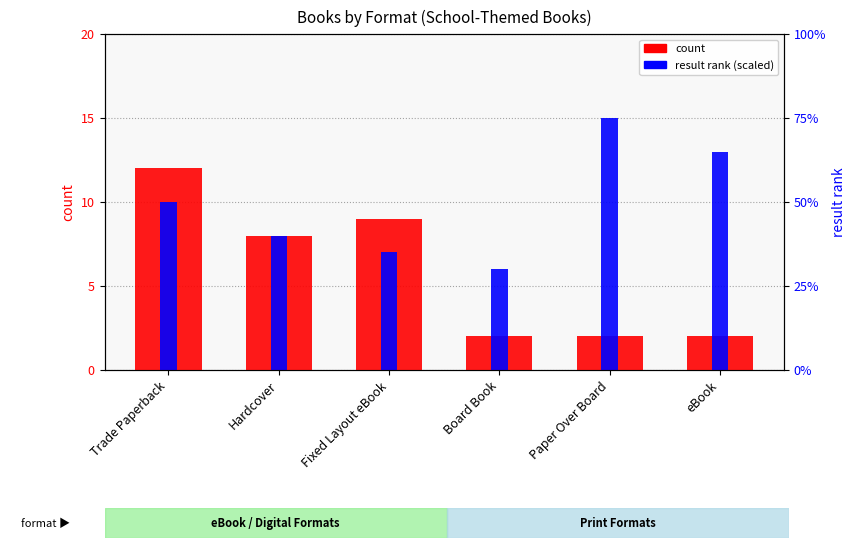

Does the chart contain any negative values?

No